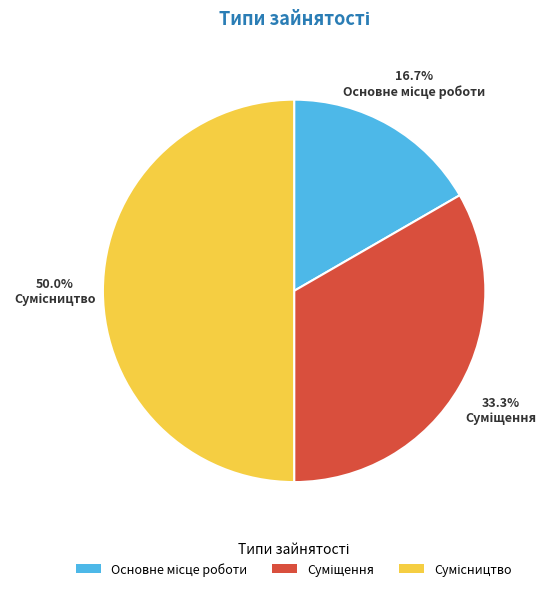

Which slice is the largest?

Сумісництво